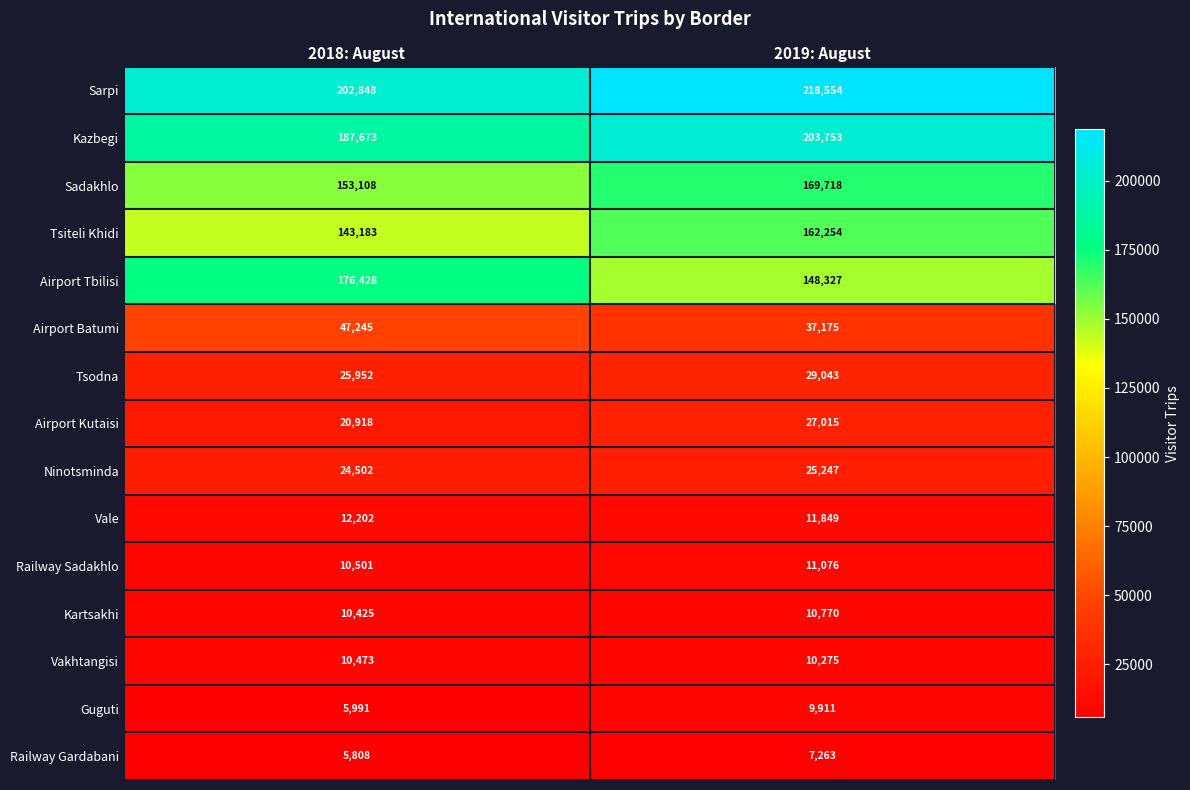

Reading left to right, extract all data points from this chart.

Sarpi: 2018: August=202848	2019: August=218554
Kazbegi: 2018: August=187673	2019: August=203753
Sadakhlo: 2018: August=153108	2019: August=169718
Tsiteli Khidi: 2018: August=143183	2019: August=162254
Airport Tbilisi: 2018: August=176428	2019: August=148327
Airport Batumi: 2018: August=47245	2019: August=37175
Tsodna: 2018: August=25952	2019: August=29043
Airport Kutaisi: 2018: August=20918	2019: August=27015
Ninotsminda: 2018: August=24502	2019: August=25247
Vale: 2018: August=12202	2019: August=11849
Railway Sadakhlo: 2018: August=10501	2019: August=11076
Kartsakhi: 2018: August=10425	2019: August=10770
Vakhtangisi: 2018: August=10473	2019: August=10275
Guguti: 2018: August=5991	2019: August=9911
Railway Gardabani: 2018: August=5808	2019: August=7263